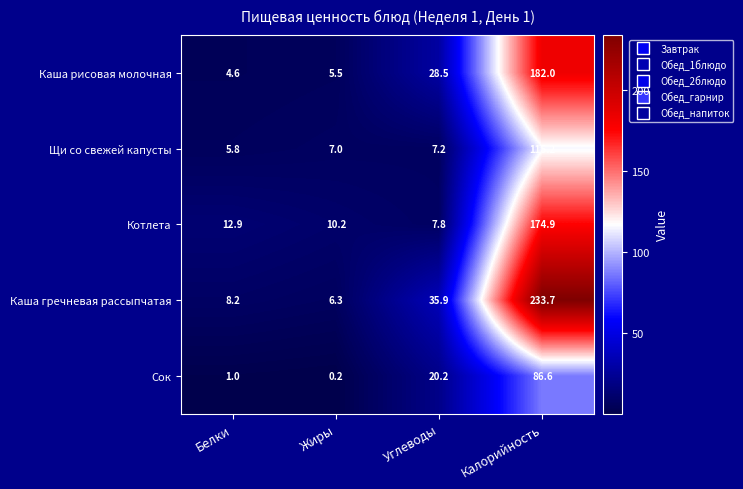

What value does the Каша гречневая рассыпчатая series have at Белки?

8.2